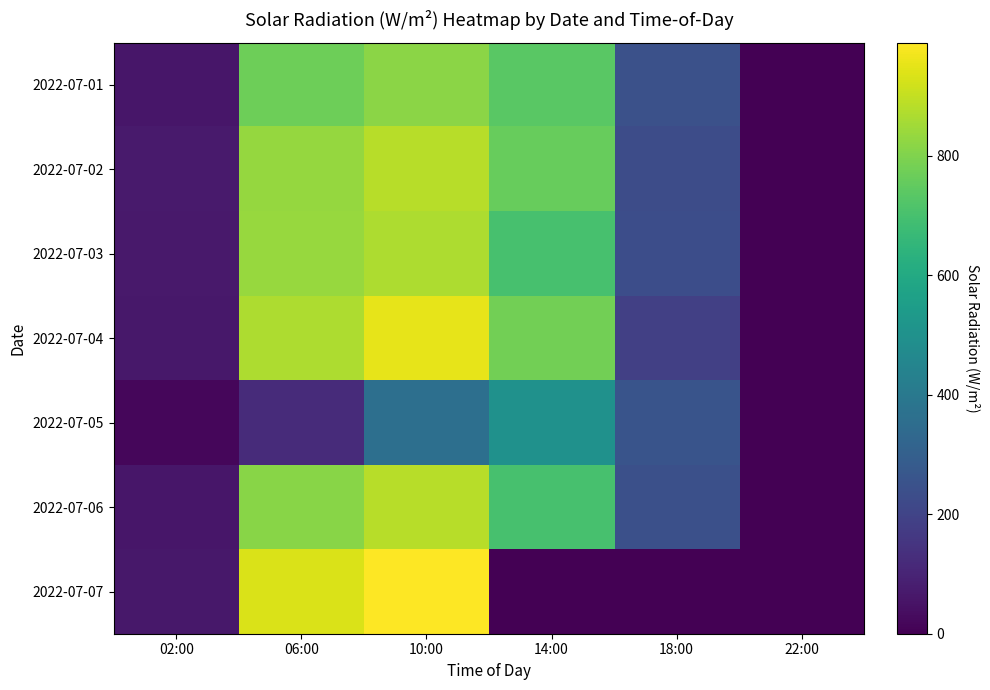

Rank the series at 14:00 from highest to lowest value.

2022-07-04, 2022-07-02, 2022-07-01, 2022-07-03, 2022-07-06, 2022-07-05, 2022-07-07